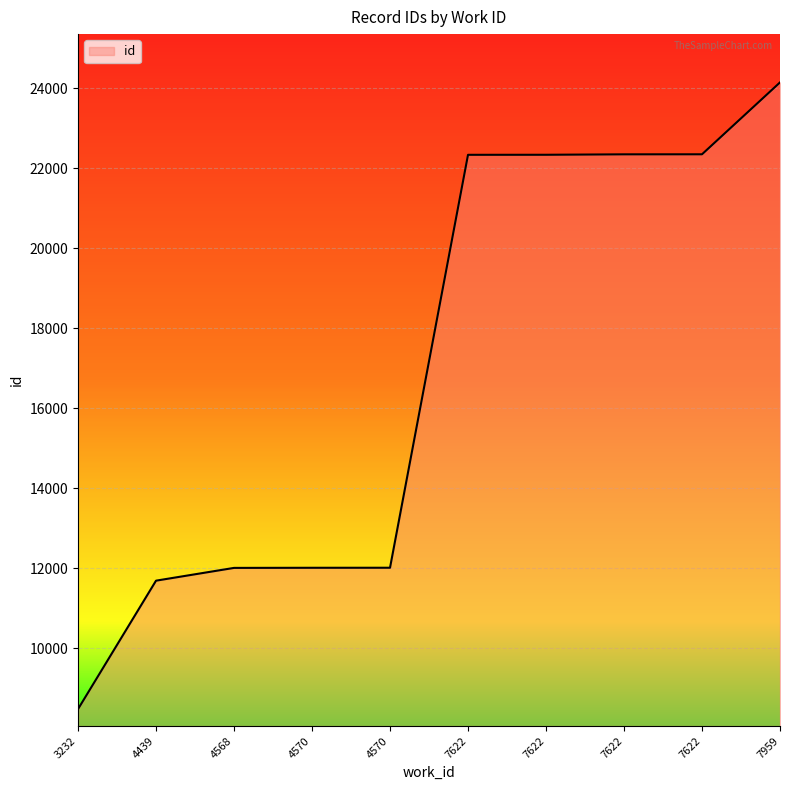

What is the difference between the maximum and minimum values?

15659